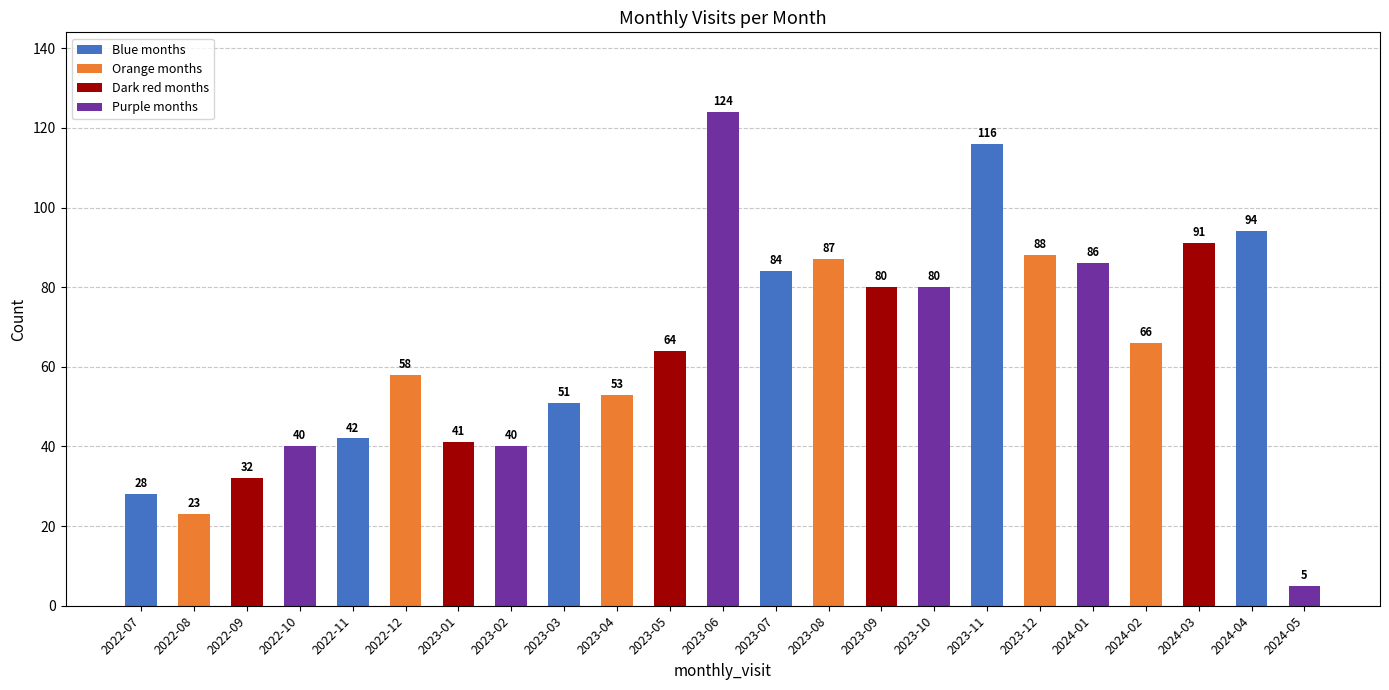

What is the change in value from 2023-03 to 2023-08?

+36